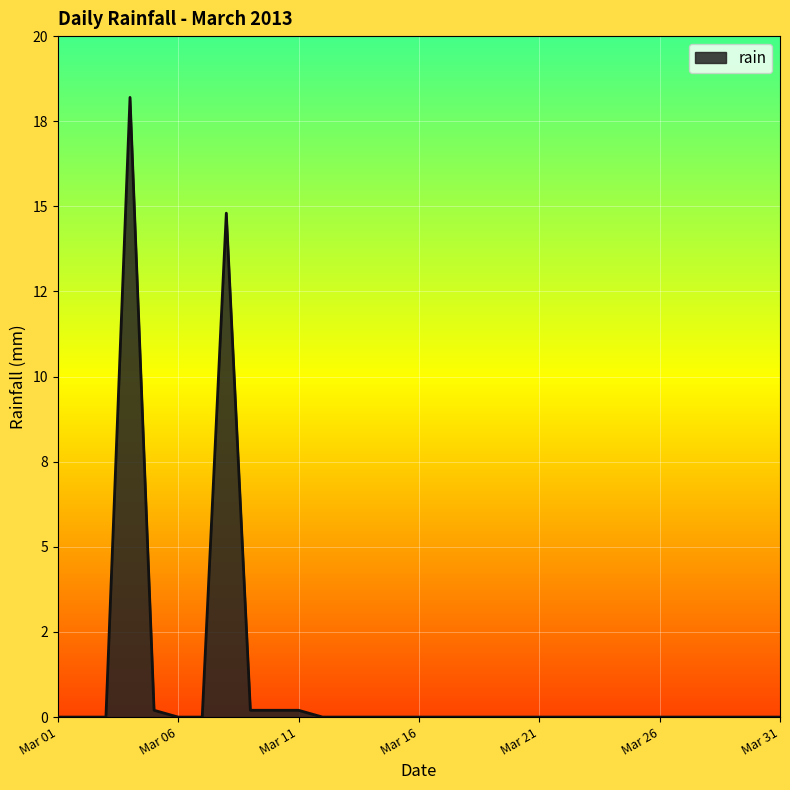

Is this an area chart (filled region under the line)?

Yes